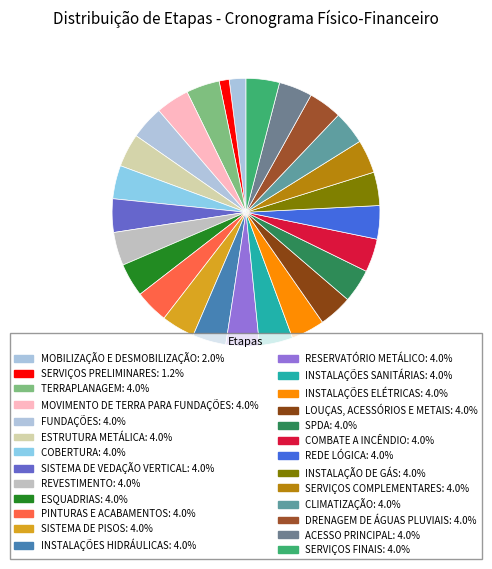

What percentage is the ACESSO PRINCIPAL slice, to the nearest percent?

4%